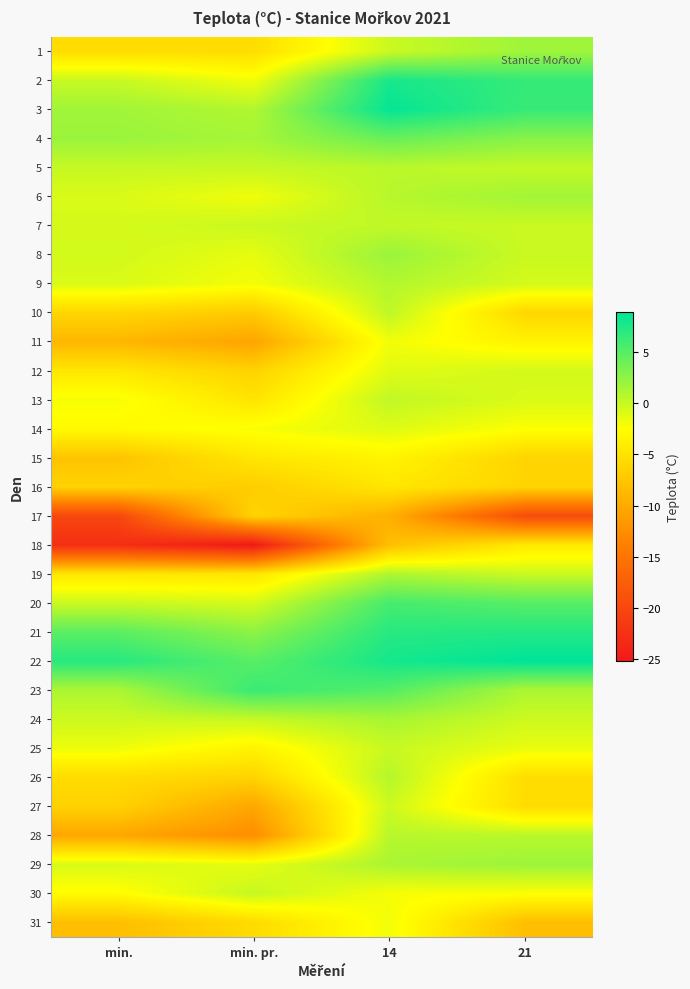

How many distinct data groups are displayed?

31